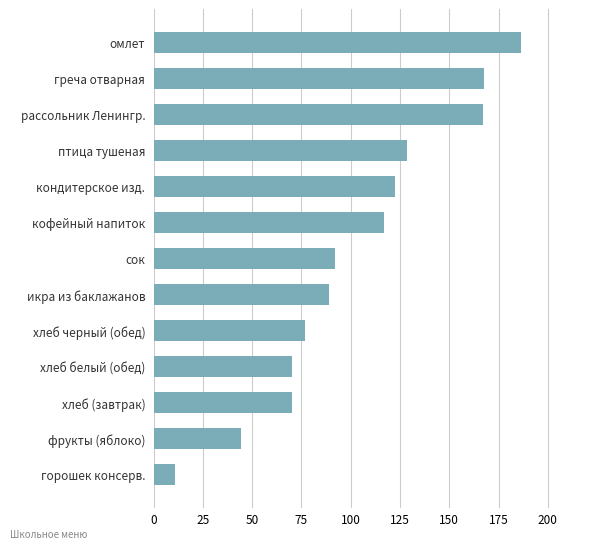

What is the sum of all values?

1342.4